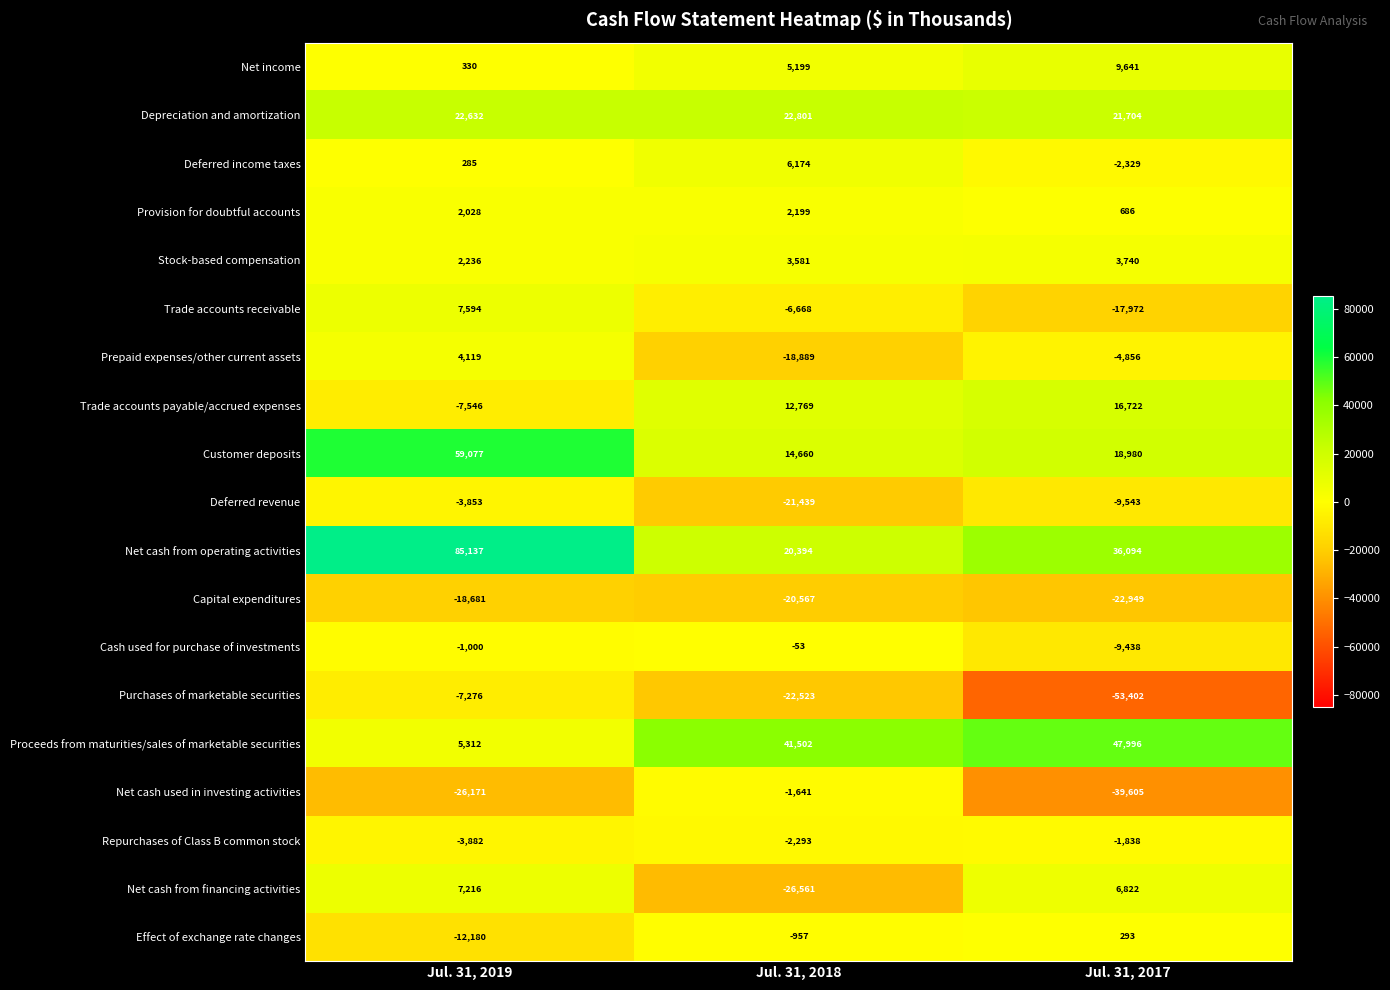

True or false: Cash used for purchase of investments has a value of -53 at Jul. 31, 2018.

True